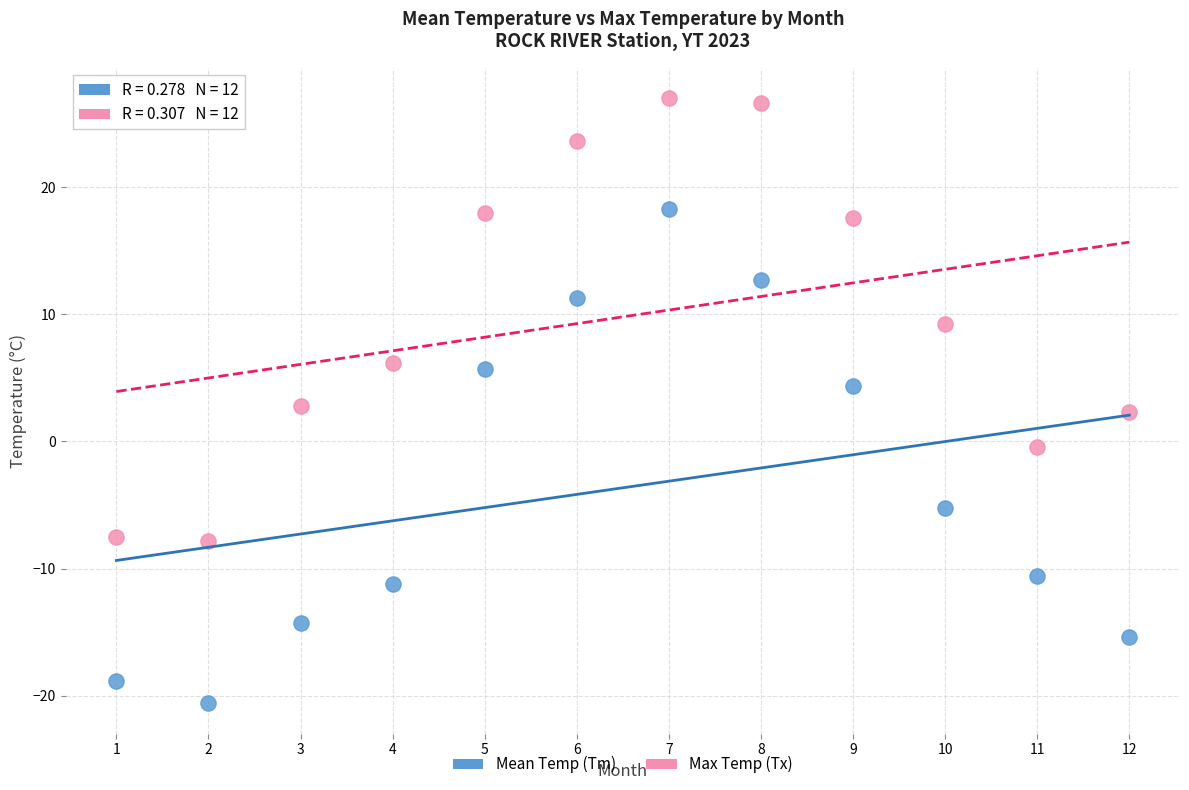

In the Mean Temp (Tm) series, what Y value is closest to -1?

-5.2